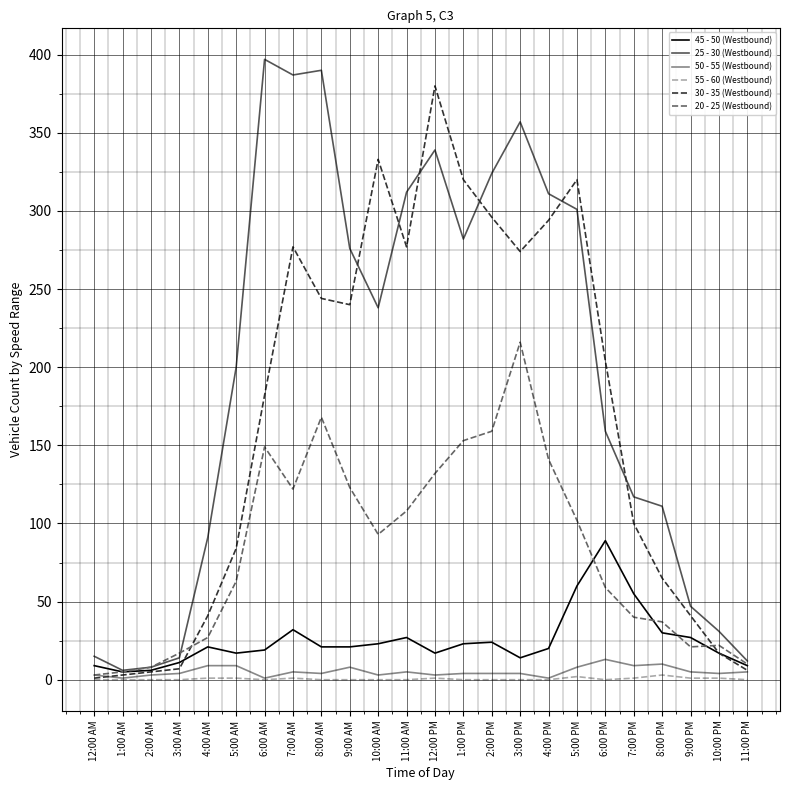

What is the difference between the highest and lowest values at 12:00 AM?

15